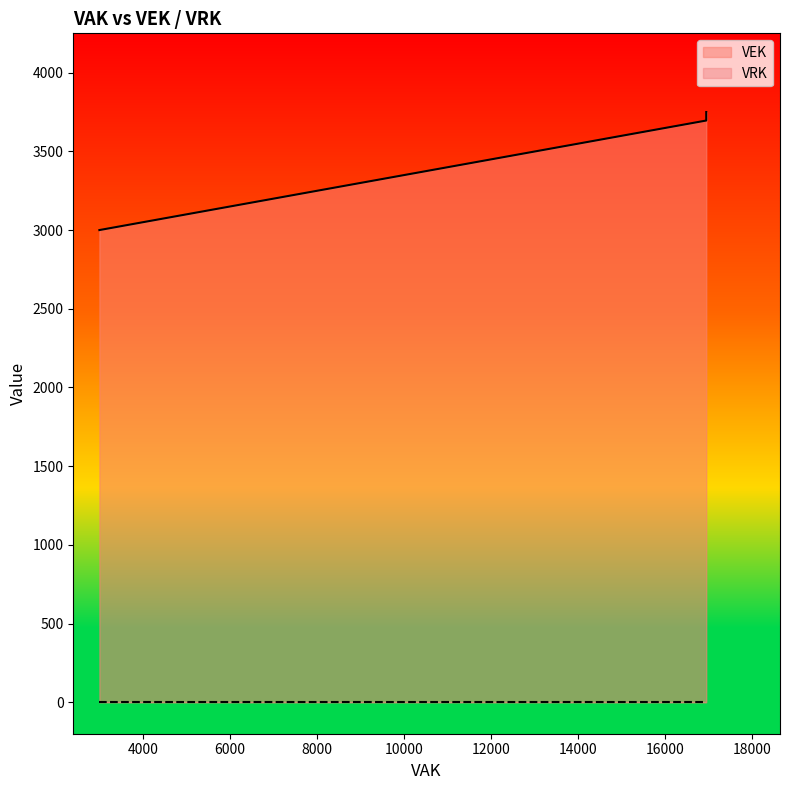

Count the number of categories in the chart.

5